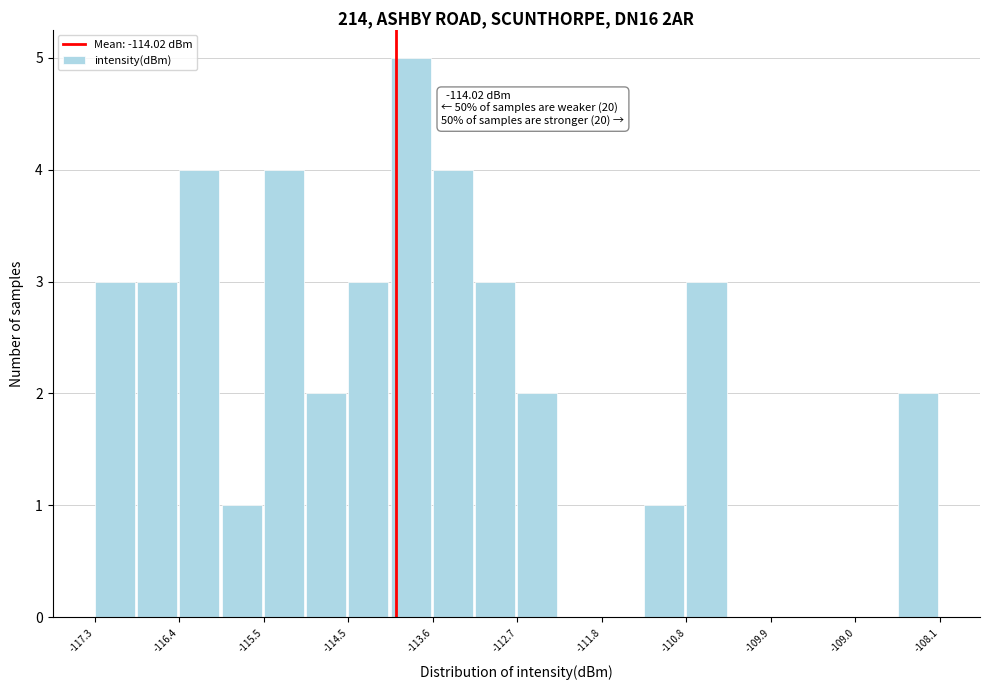

Over which range of the x-axis is the bar tallest?

-114.1 to -113.6